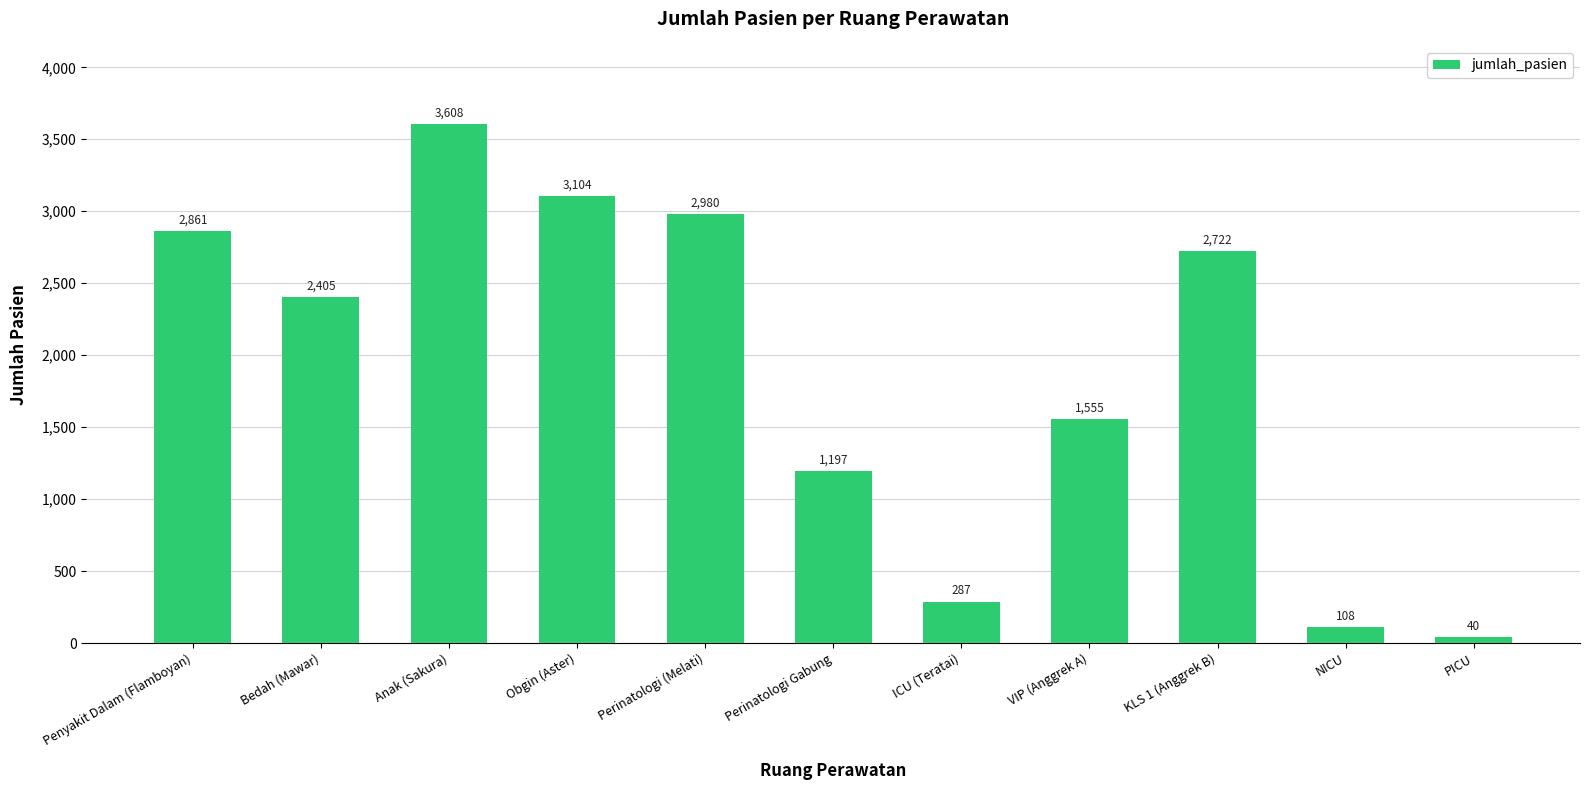

Reading left to right, what are all the values shown in this chart?

Penyakit Dalam (Flamboyan)=2861	Bedah (Mawar)=2405	Anak (Sakura)=3608	Obgin (Aster)=3104	Perinatologi (Melati)=2980	Perinatologi Gabung=1197	ICU (Teratai)=287	VIP (Anggrek A)=1555	KLS 1 (Anggrek B)=2722	NICU=108	PICU=40